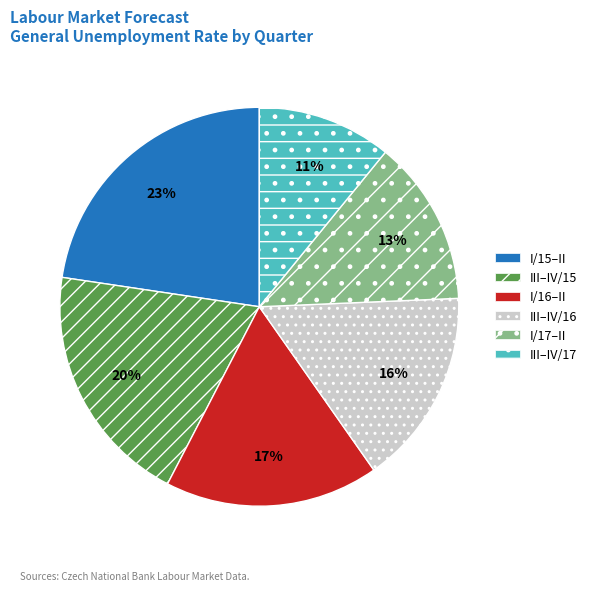

Is the sum of I/15–II and III–IV/15 greater than half?

No